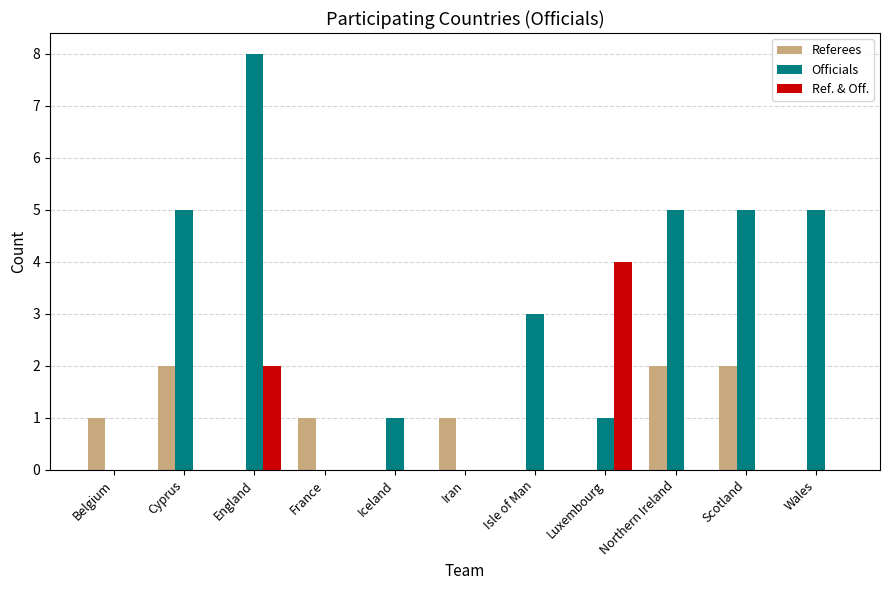

How many groups of bars are there?

11